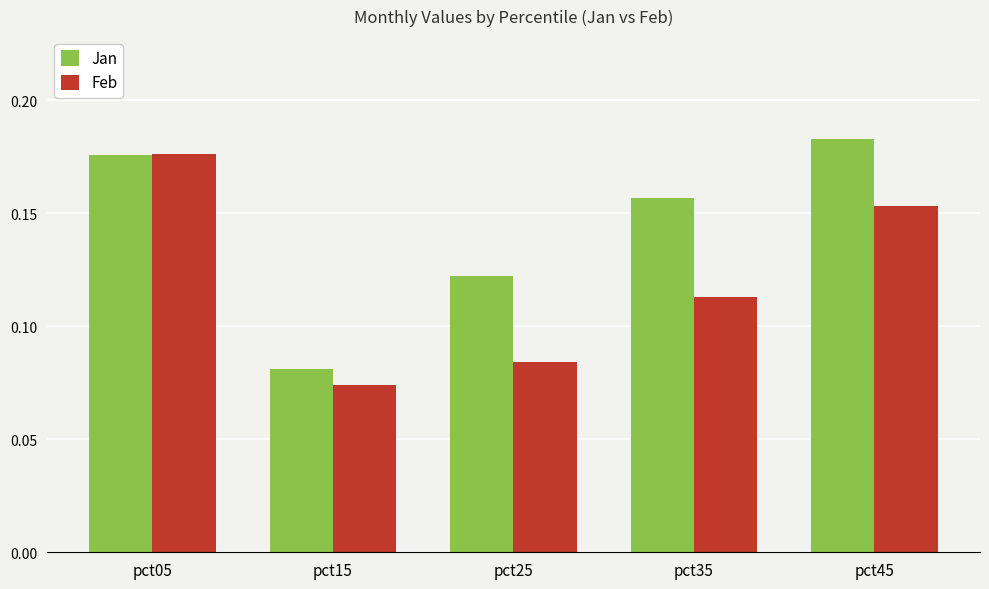

At which category does the chart reach its peak across all series?

pct45